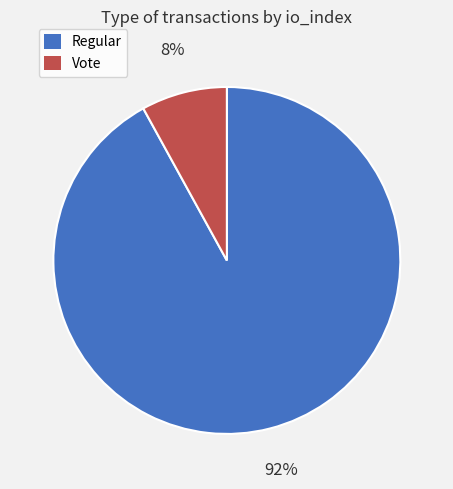

To the nearest percent, what is the average slice percentage?

50%